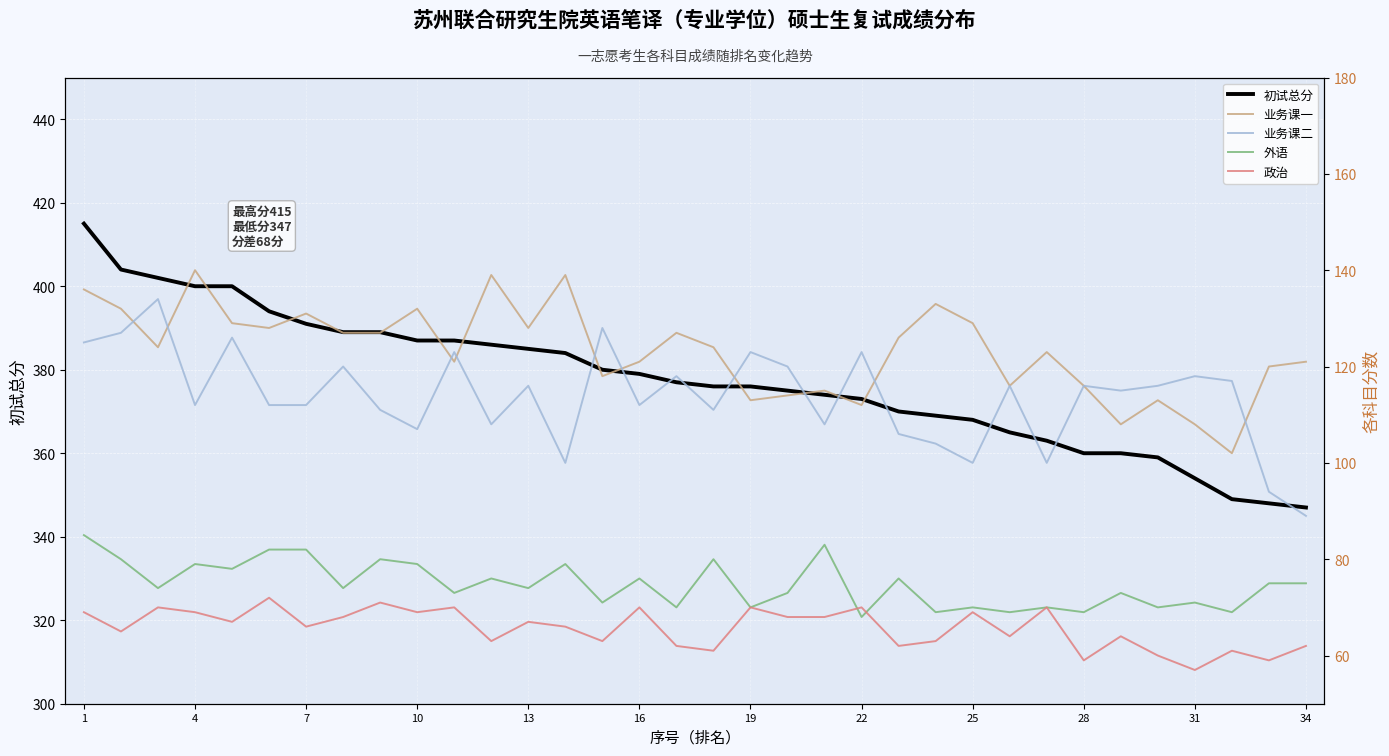

The 初试总分 series shows 368 at 25. True or false?

True